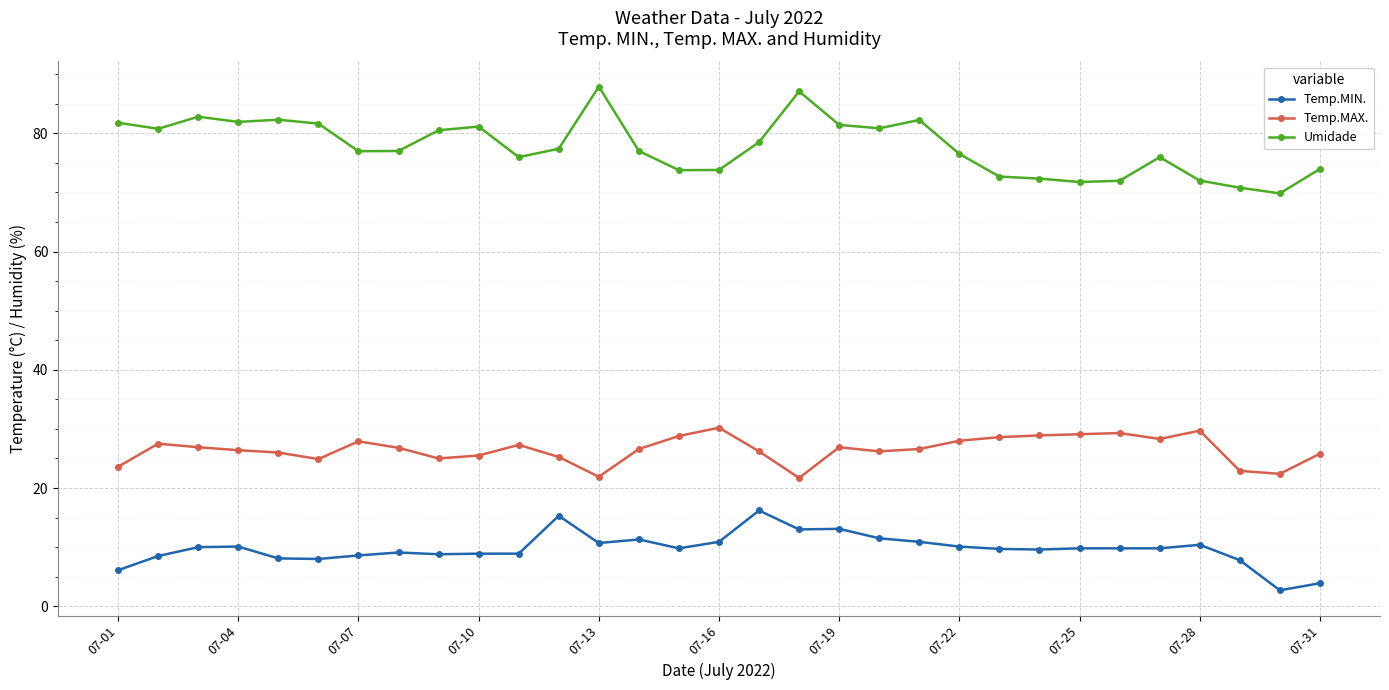

What is the value of the Temp.MAX. point at the 15th from the left?

28.8